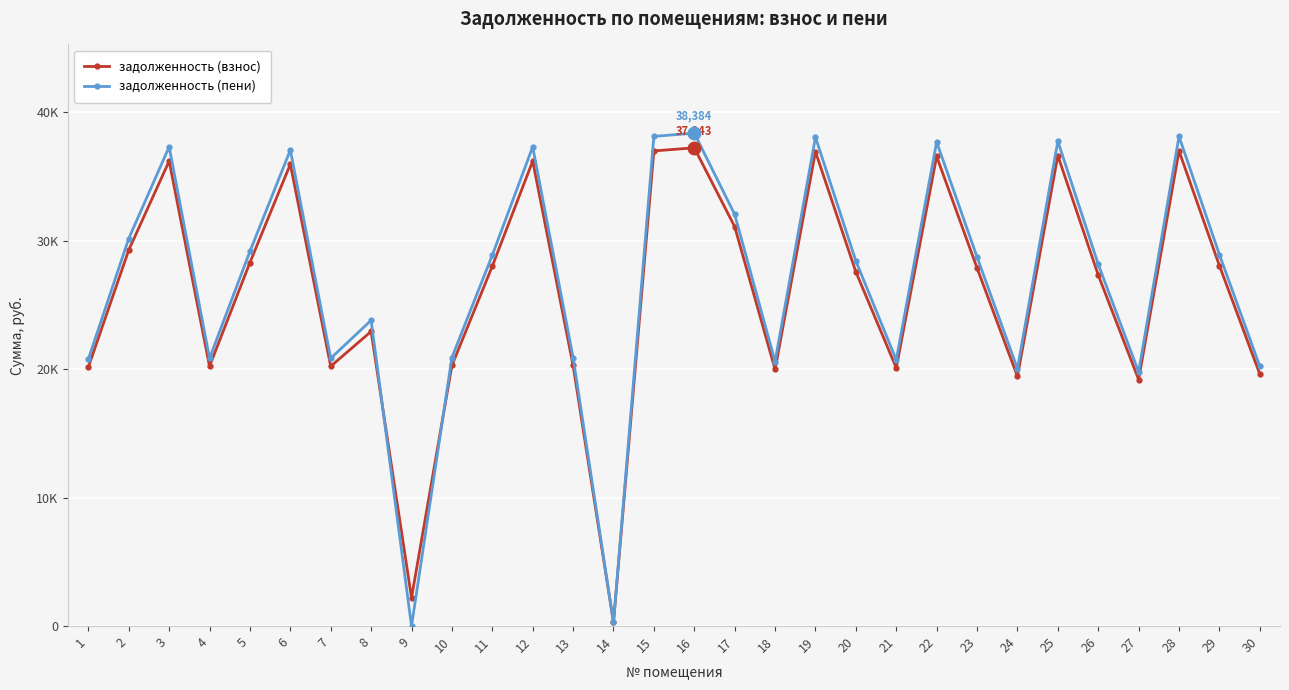

True or false: задолженность (взнос) and задолженность (пени) cross at least once.

True